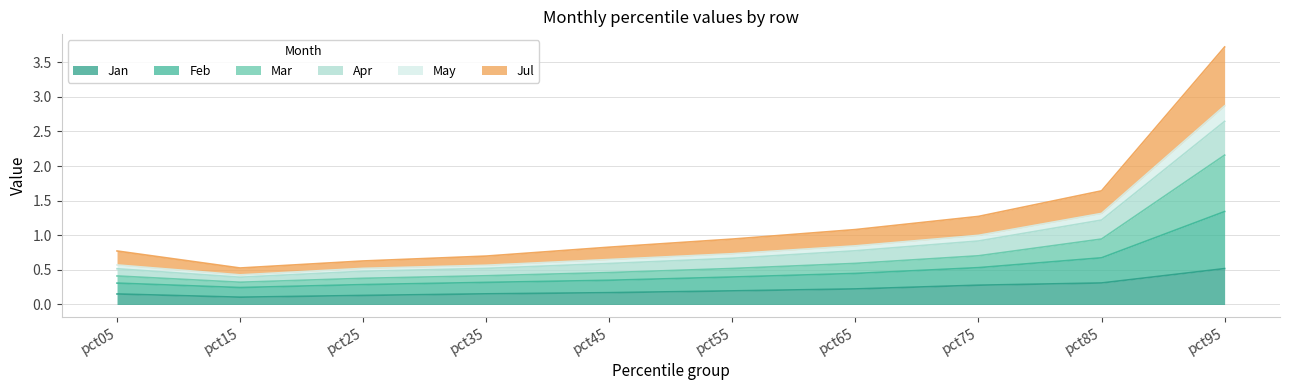

Is it true that Jan equals 0.2 at pct45?

True